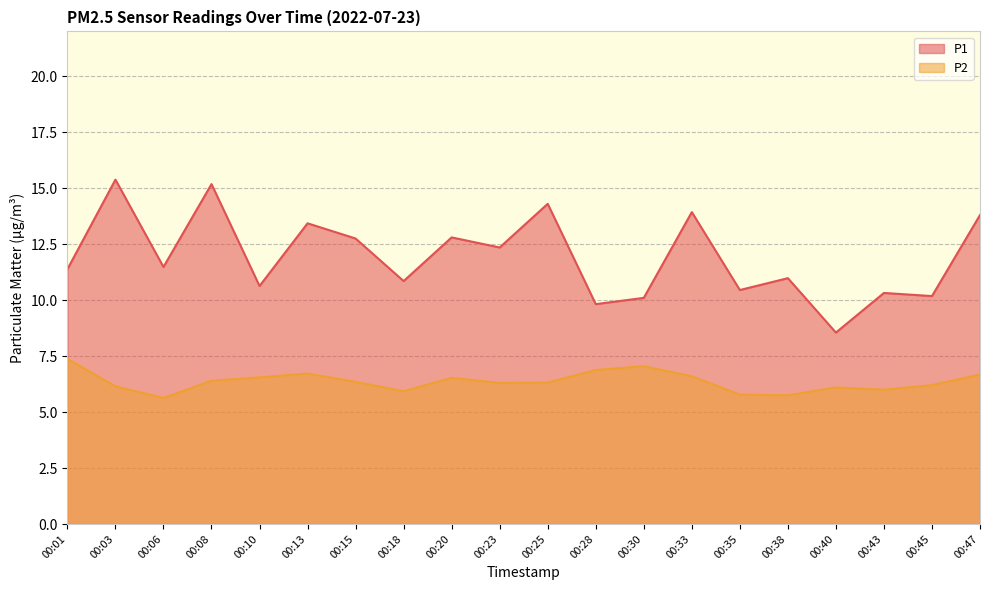

What is the total value across all series at 00:18?

16.8